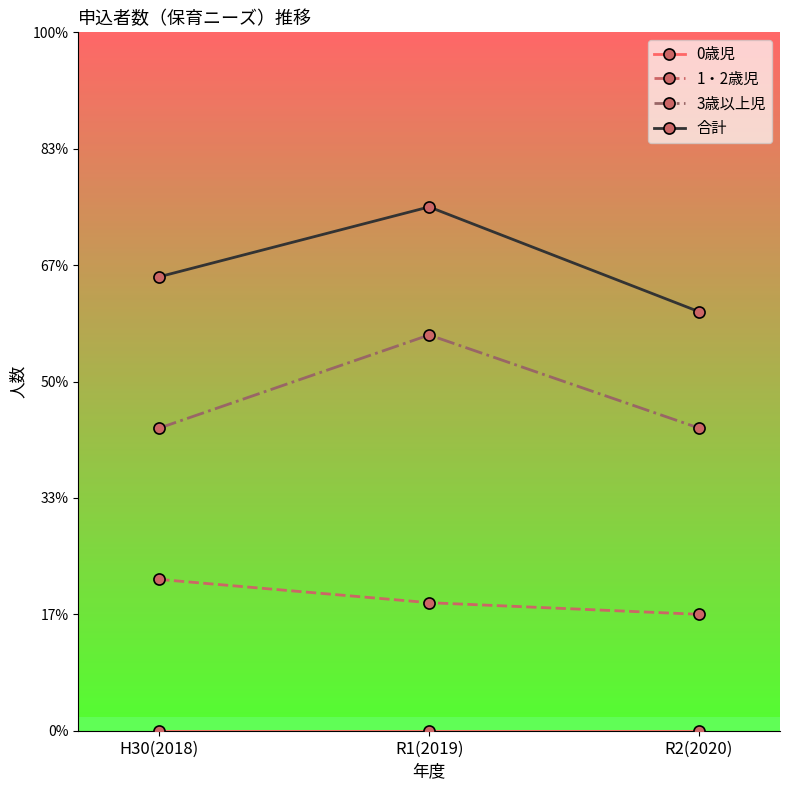

How many data points does each series have?

3